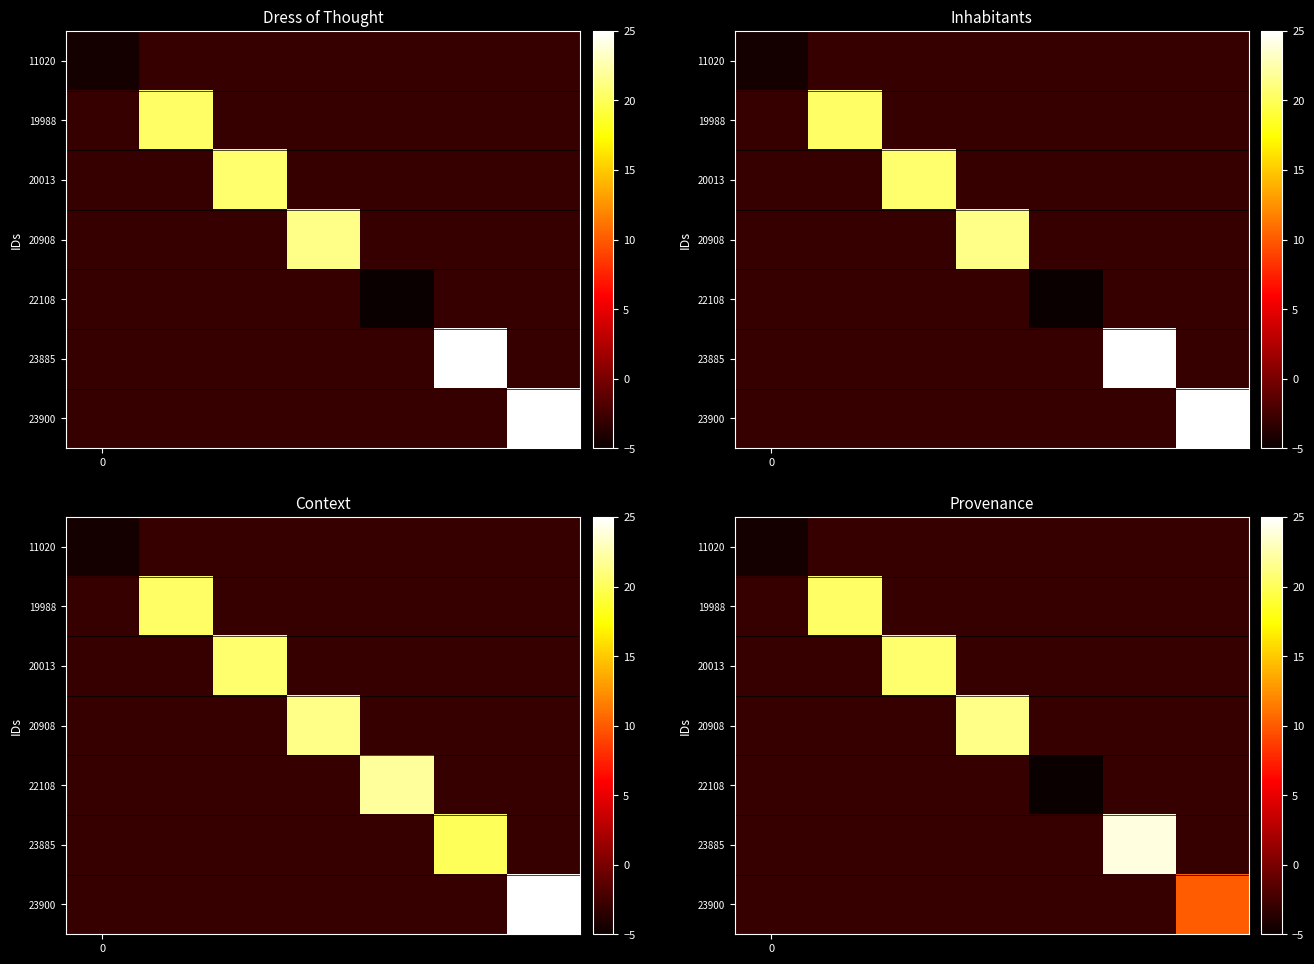

What is the difference between the maximum and minimum values in the 22108 series?

2.0